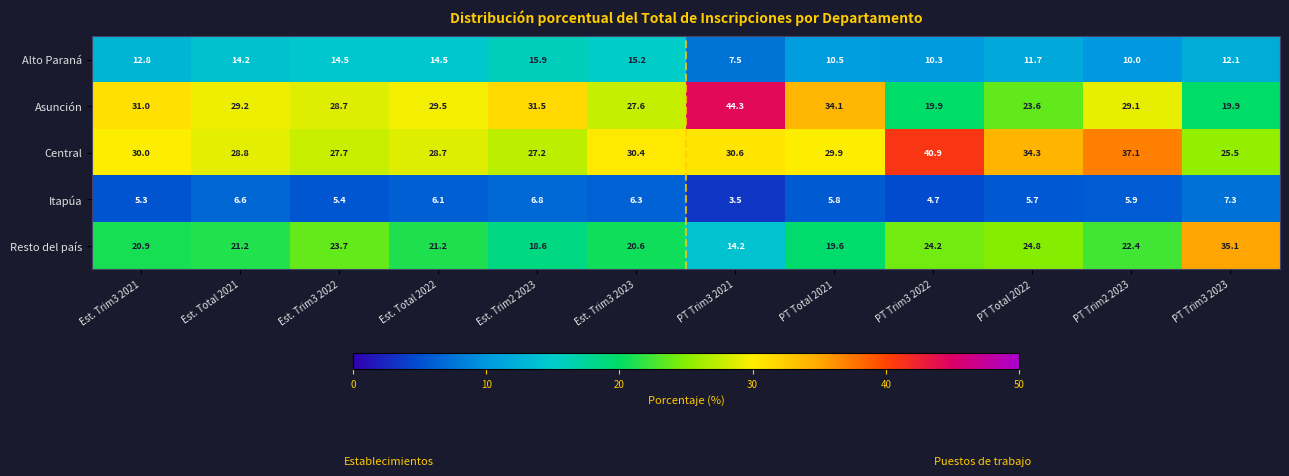

Which series has the largest total across all categories?

Central